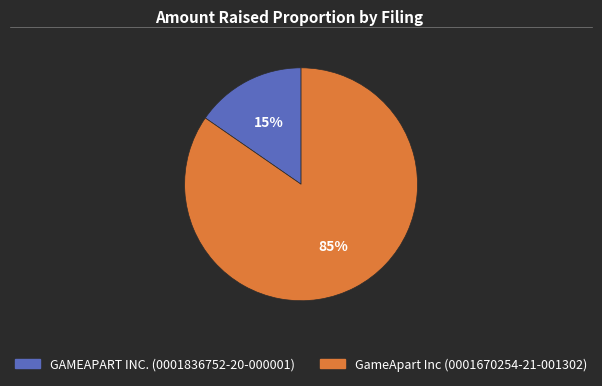

Which slice is the largest?

GameApart Inc (0001670254-21-001302)